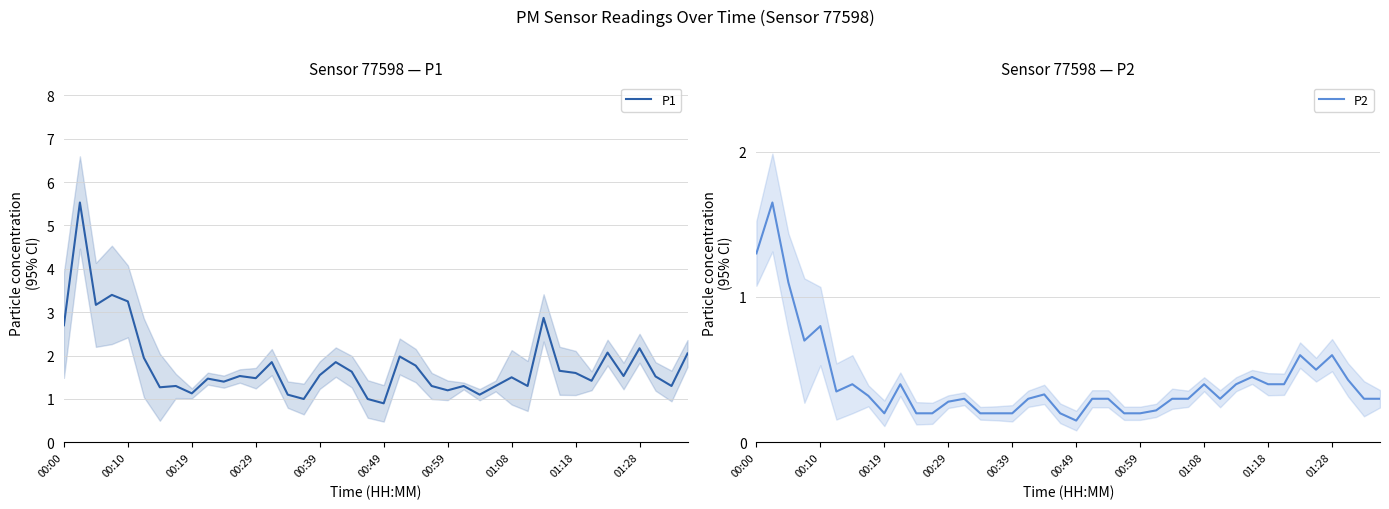

The value of P1 at 00:49 is 1.3. True or false?

False